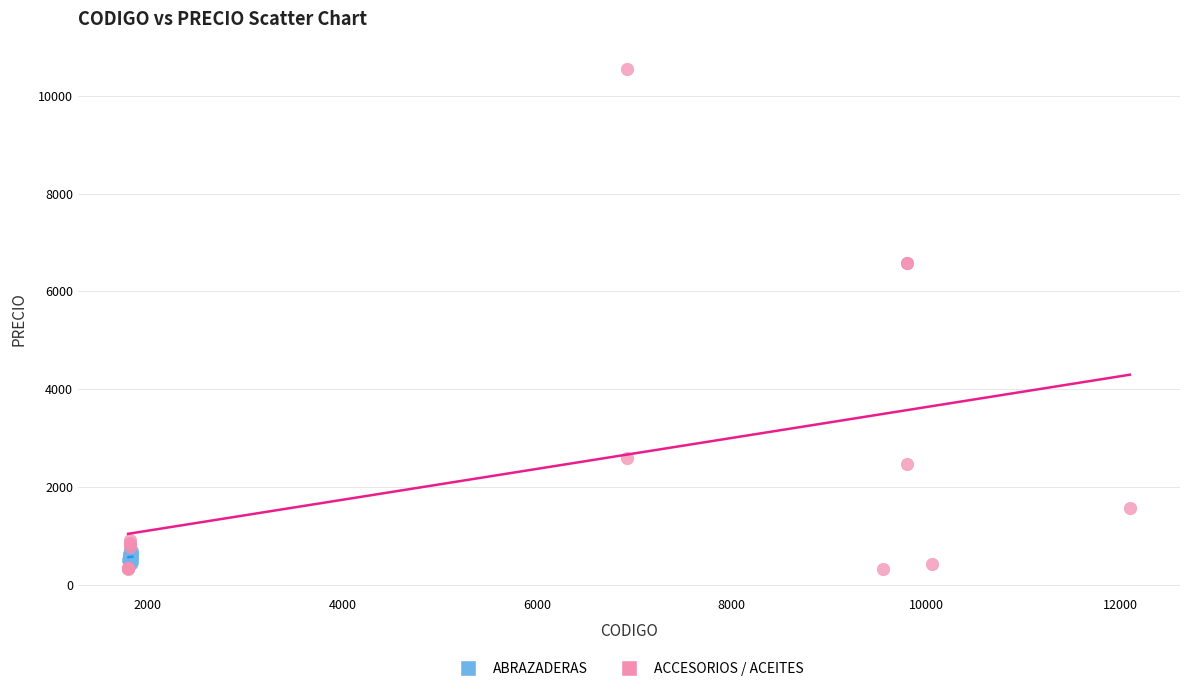

What are all the series names shown in the legend?

ABRAZADERAS, ACCESORIOS / ACEITES